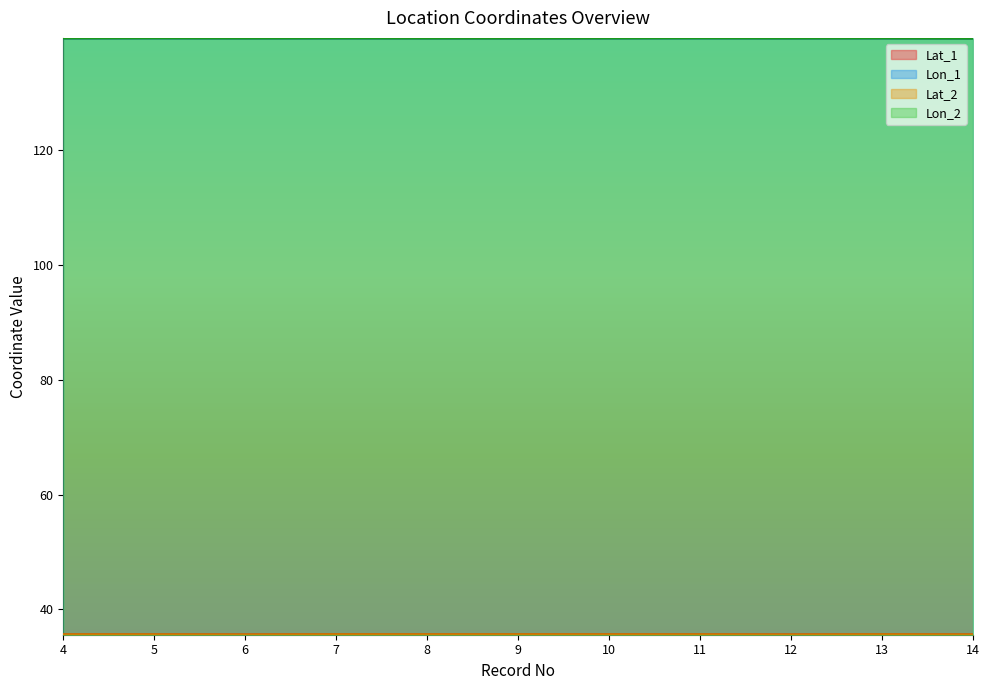

Which series has the largest range (max minus min)?

Lon_2